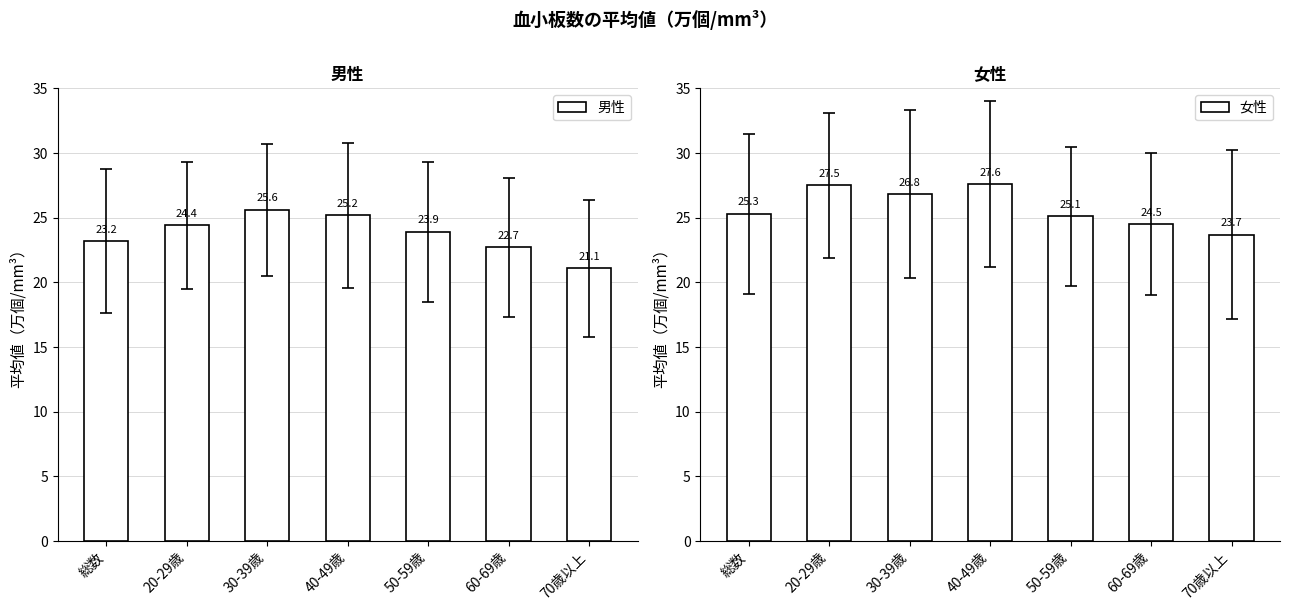

Reading left to right, list all the values displayed in this chart.

男性: 23.2	24.4	25.6	25.2	23.9	22.7	21.1
女性: 25.3	27.5	26.8	27.6	25.1	24.5	23.7